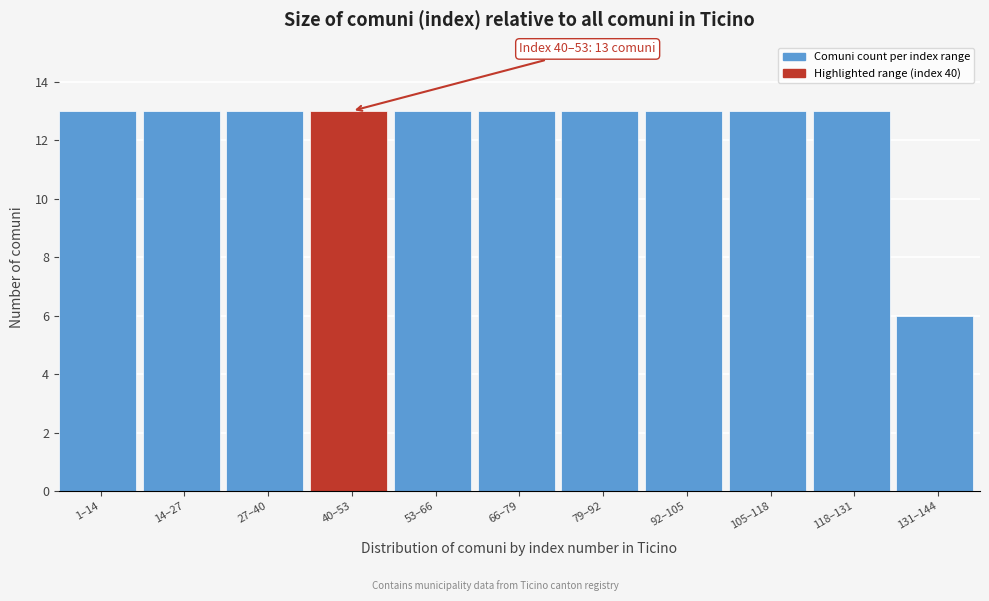

Reading right to left, extract all data points from this chart.

131–144=6	118–131=13	105–118=13	92–105=13	79–92=13	66–79=13	53–66=13	40–53=13	27–40=13	14–27=13	1–14=13